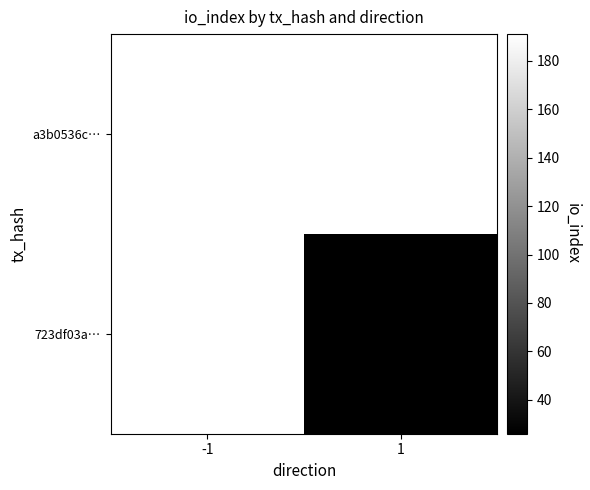

How many distinct data groups are displayed?

2